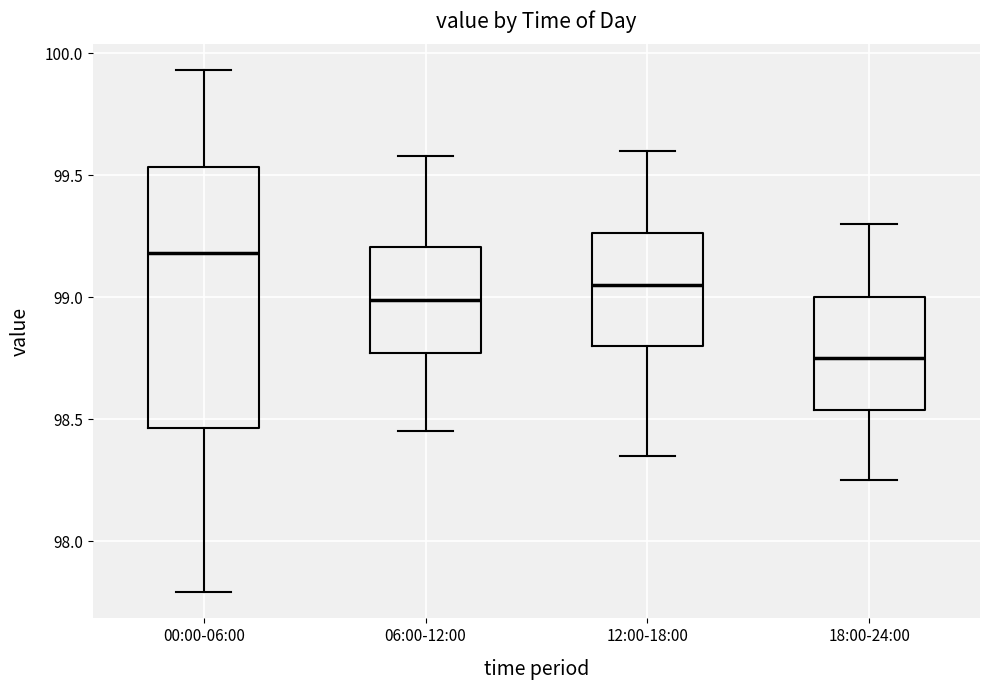

Reading left to right, read every box against the y-axis: the position of its median line, the range the box covers, and the ends of its whiskers. The values are not printed on the chart, so give them approximately, as read against the axis.

00:00-06:00: median 99.20, box 98.45 to 99.55, whiskers 97.80 to 99.95
06:00-12:00: median 99.00, box 98.75 to 99.20, whiskers 98.45 to 99.60
12:00-18:00: median 99.05, box 98.80 to 99.25, whiskers 98.35 to 99.60
18:00-24:00: median 98.75, box 98.55 to 99.00, whiskers 98.25 to 99.30